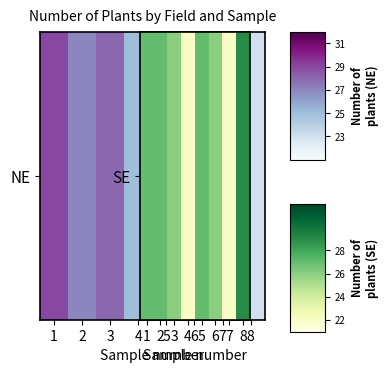

Count the values in the range 26 to 27.

5